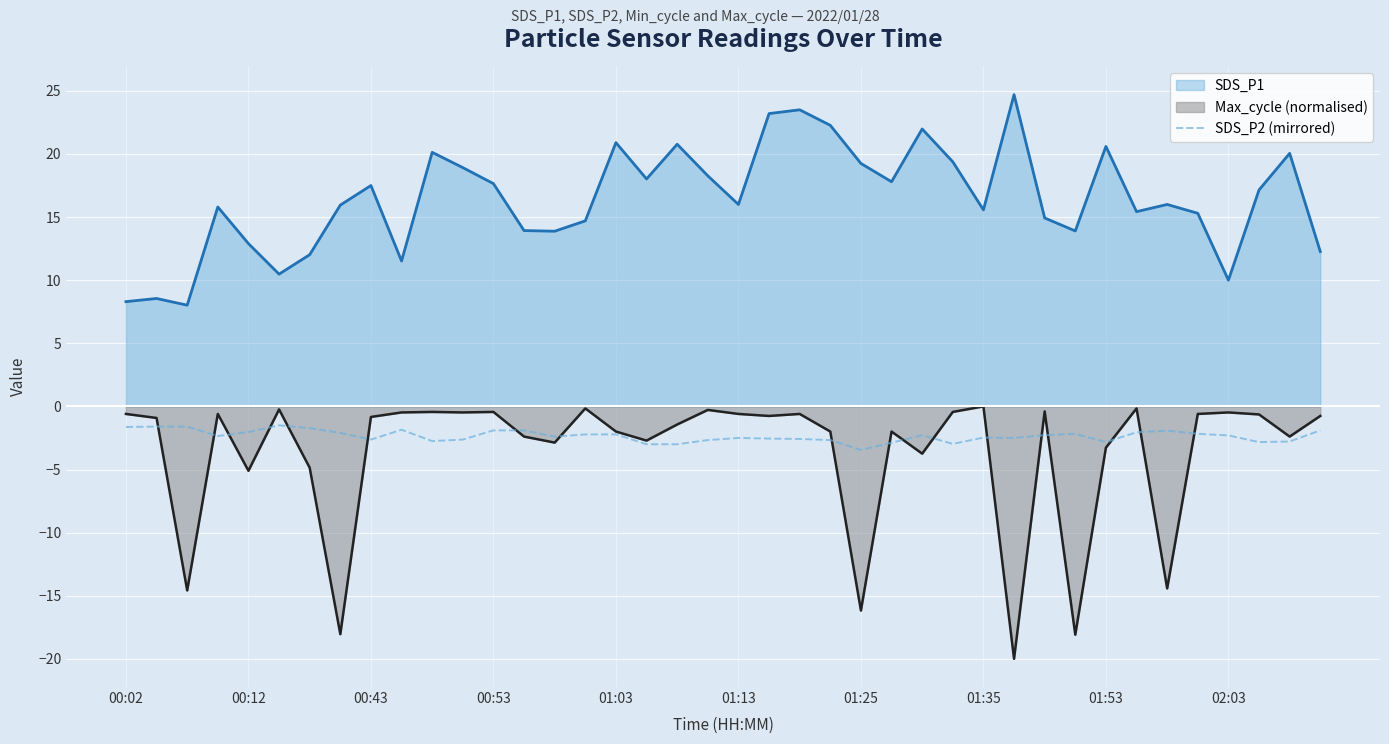

Which series has the largest range (max minus min)?

Max_cycle (normalised)